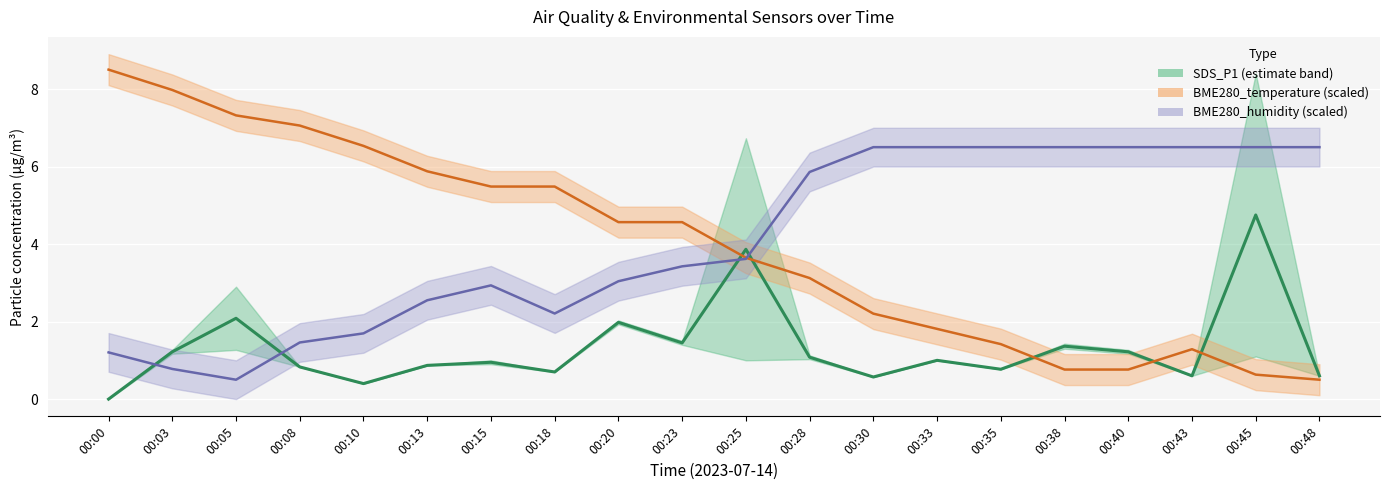

True or false: there are more than 1 points higher than both neighbors.

True